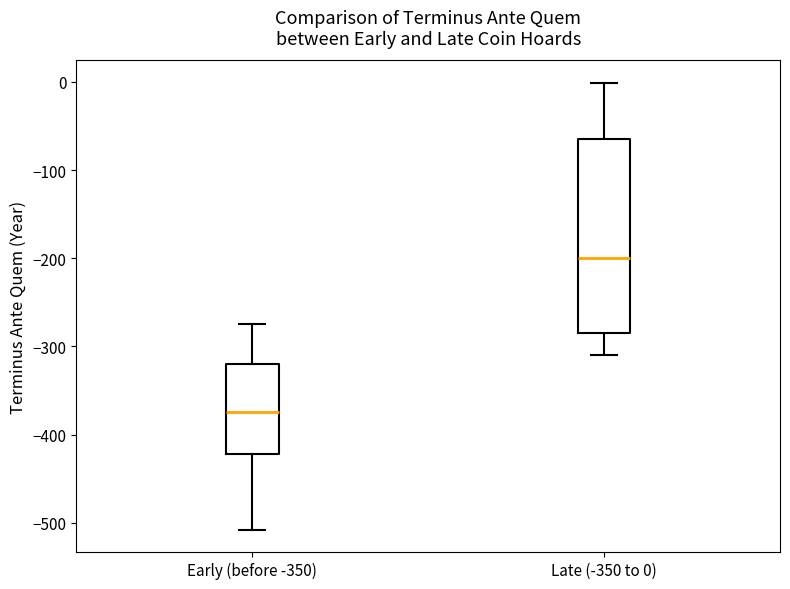

Comparing the boxes themselves (not the whiskers), which one is the tallest?

Late (-350 to 0)